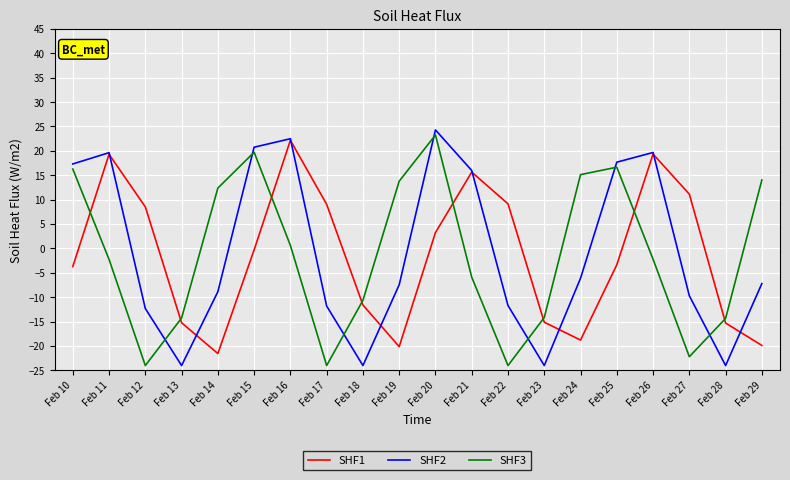

How many values in SHF3 are below zero?

11